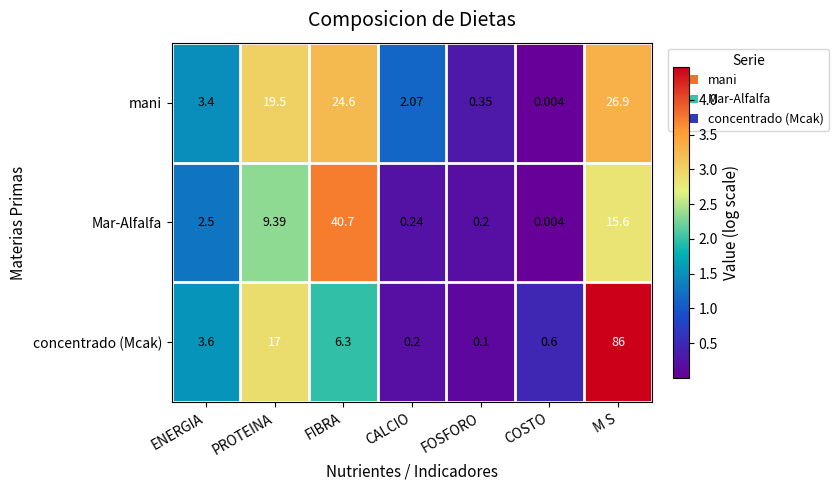

How many values in the concentrado (Mcak) series are below 3?

3